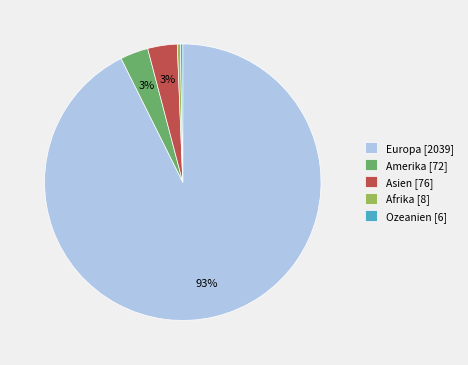

Is the sum of Amerika [72] and Europa [2039] greater than half?

Yes